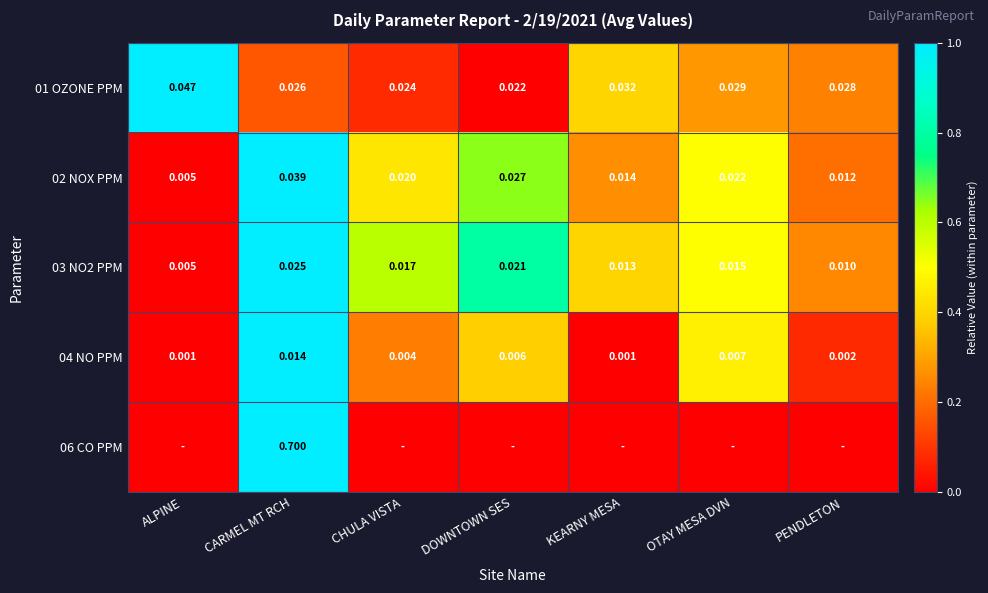

Which category has the highest value in the 04 NO PPM series?

CARMEL MT RCH